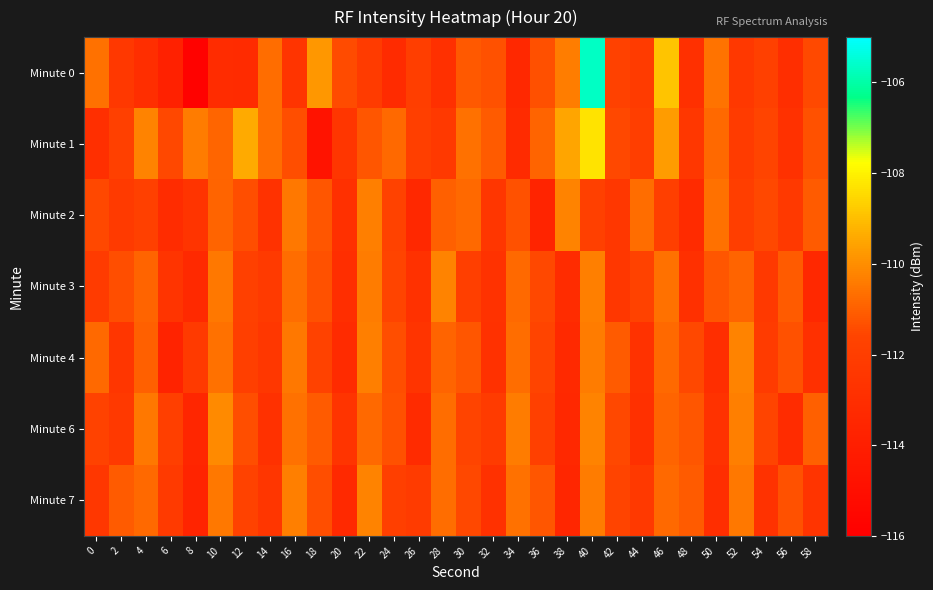

What is the total value across all series at 4?

-778.2